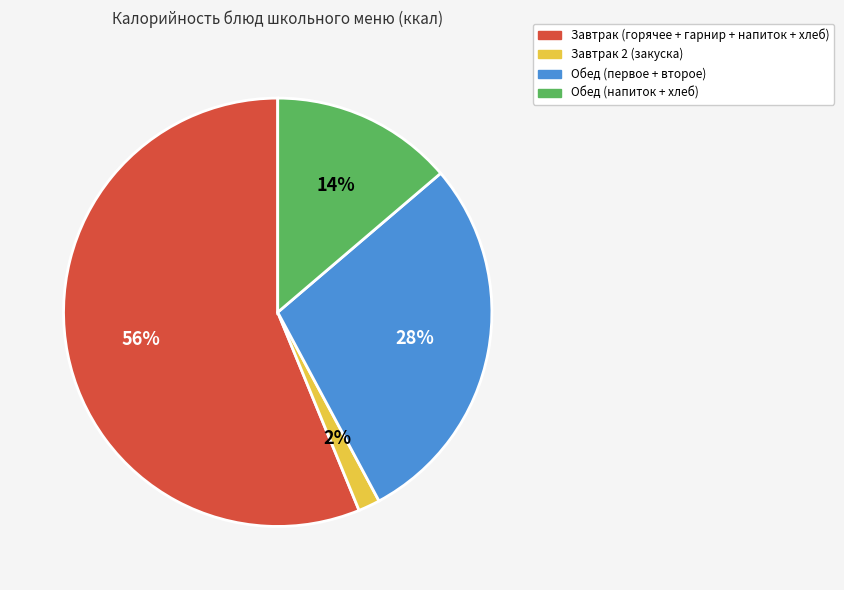

Approximately how many times larger is the value at Обед (напиток + хлеб) compared to Обед (первое + второе)?

0.5